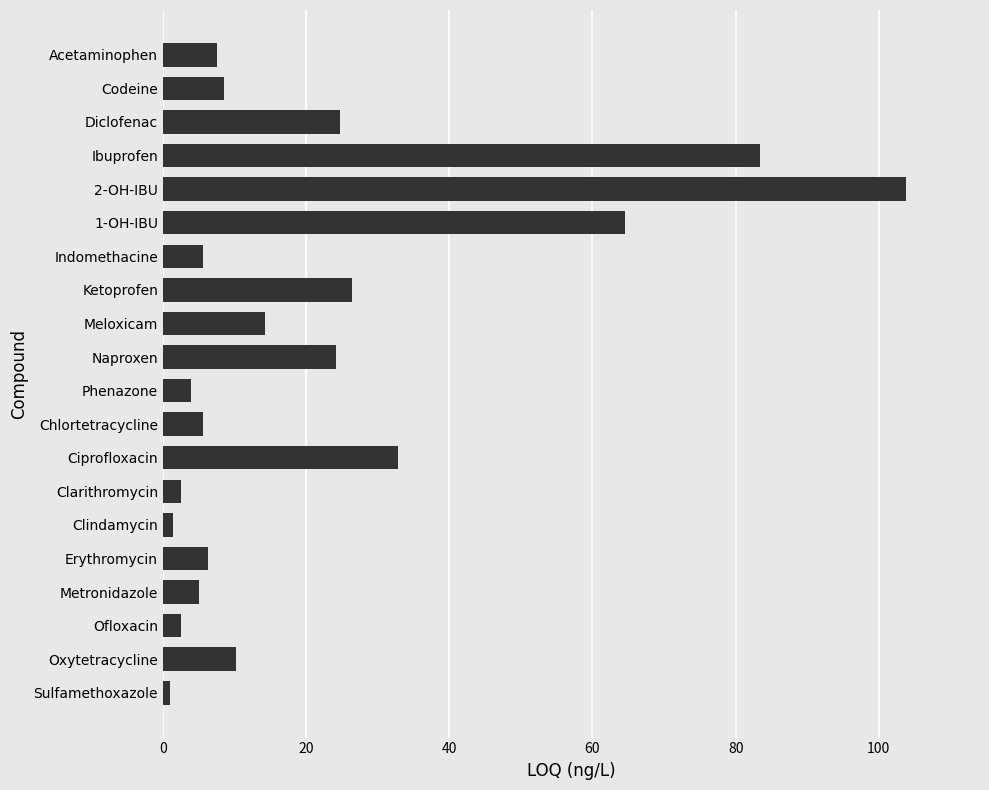

What is the value of the 17th bar from the top?

5.1